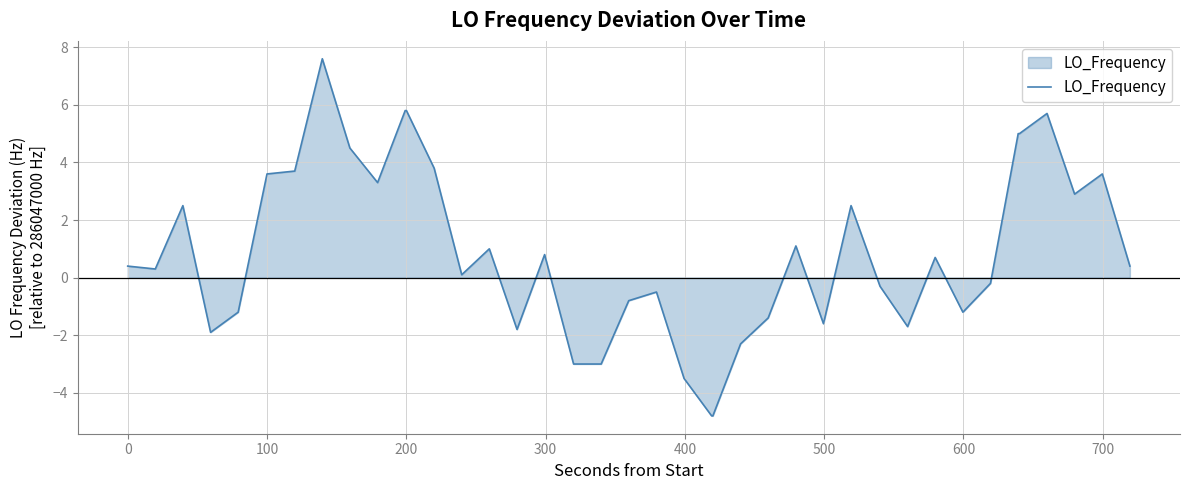

Reading left to right, transcribe all the data shown in this chart.

0.4	0.3	2.5	-1.9	-1.2	3.6	3.7	7.6	4.5	3.3	5.8	5.8	3.8	0.1	1.0	-1.8	0.8	-3.0	-3.0	-0.8	-0.5	-3.5	-4.8	-4.8	-2.3	-1.4	1.1	-1.6	2.5	-0.3	-1.7	0.7	-1.2	-0.2	5.0	5.0	5.7	2.9	3.6	0.4